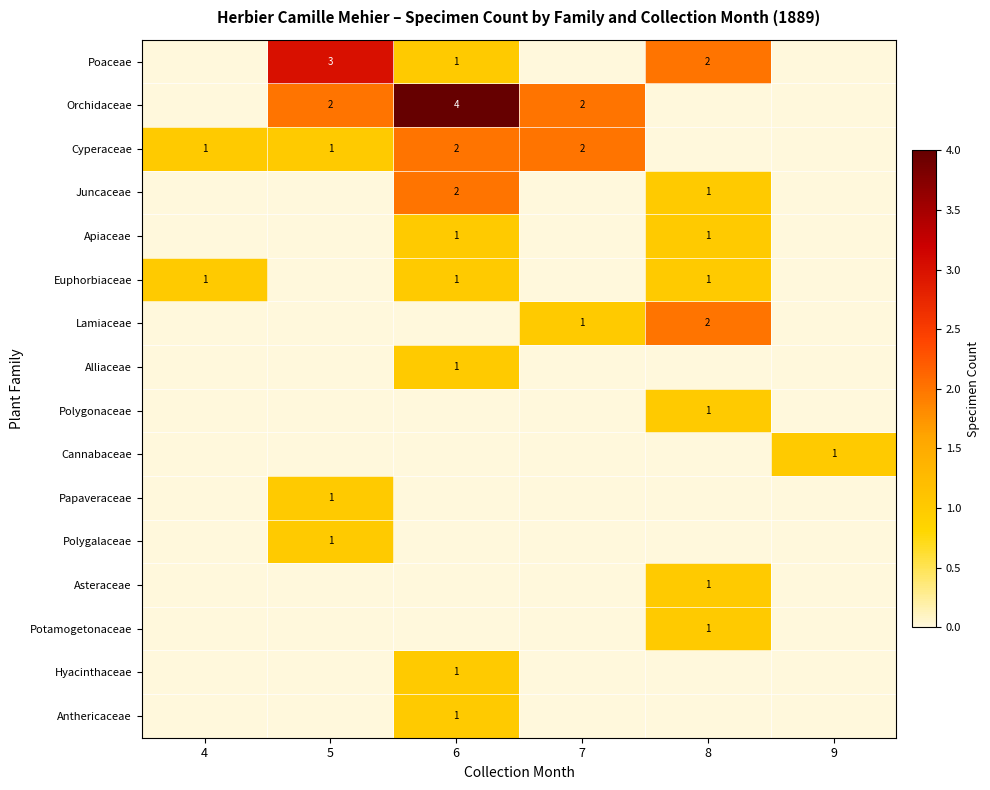

List the series in order of their peak value, lowest first.

Apiaceae, Euphorbiaceae, Alliaceae, Polygonaceae, Cannabaceae, Papaveraceae, Polygalaceae, Asteraceae, Potamogetonaceae, Hyacinthaceae, Anthericaceae, Cyperaceae, Juncaceae, Lamiaceae, Poaceae, Orchidaceae